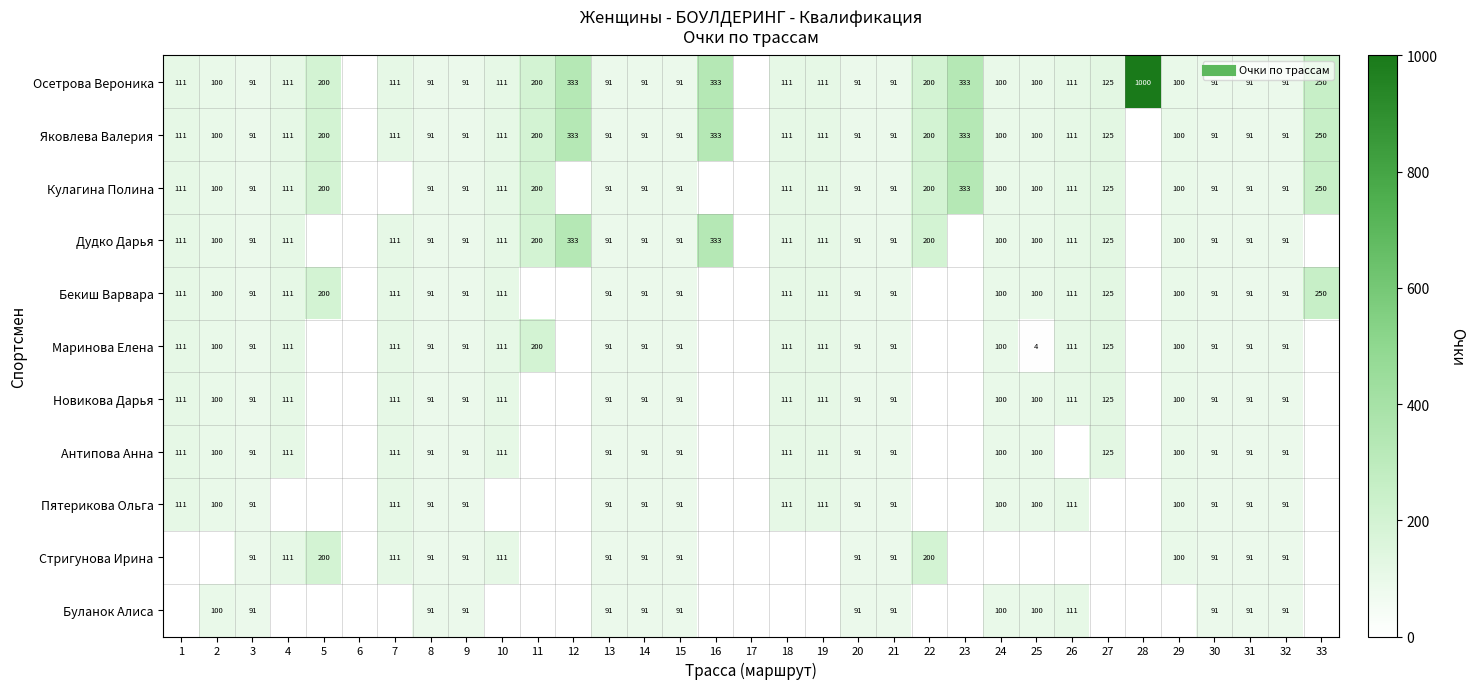

What is the highest value of the Бекиш Варвара series?

250.0